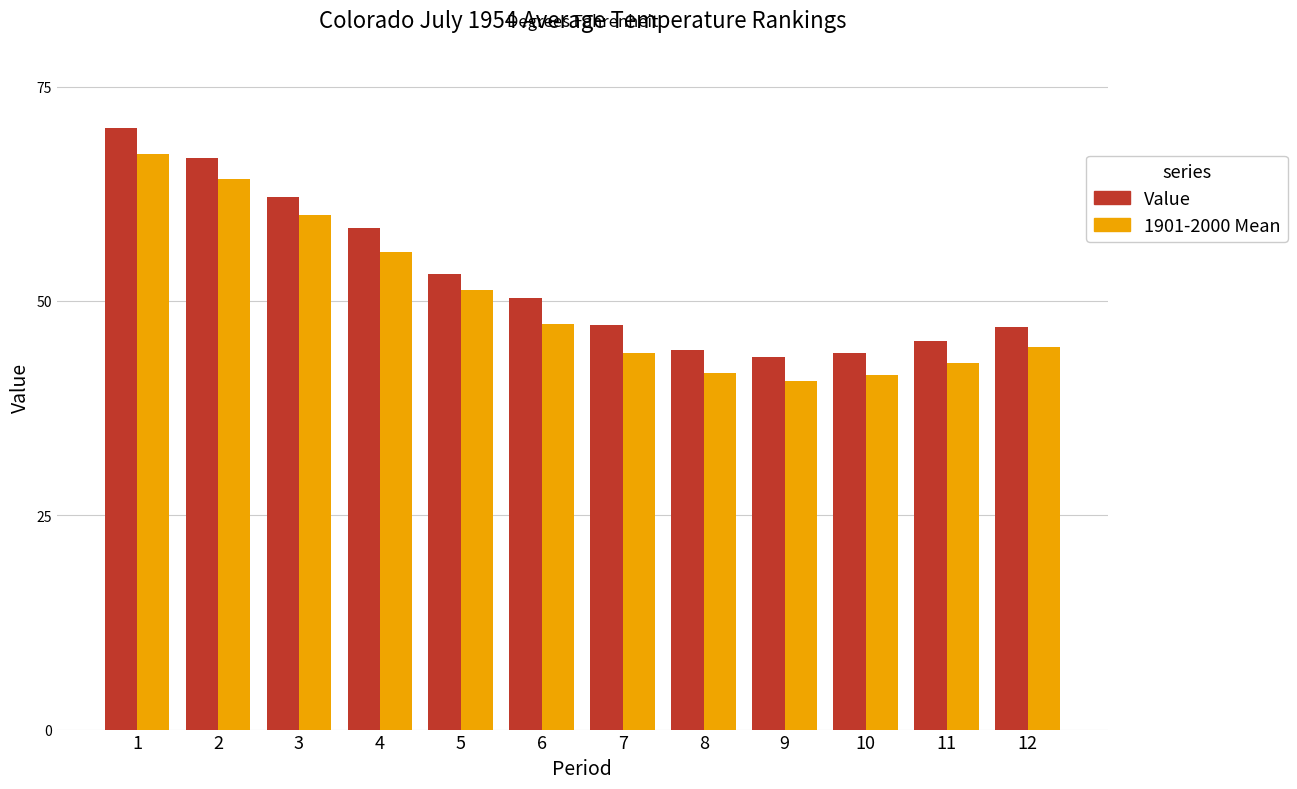

At which category is the sum across all series the highest?

1